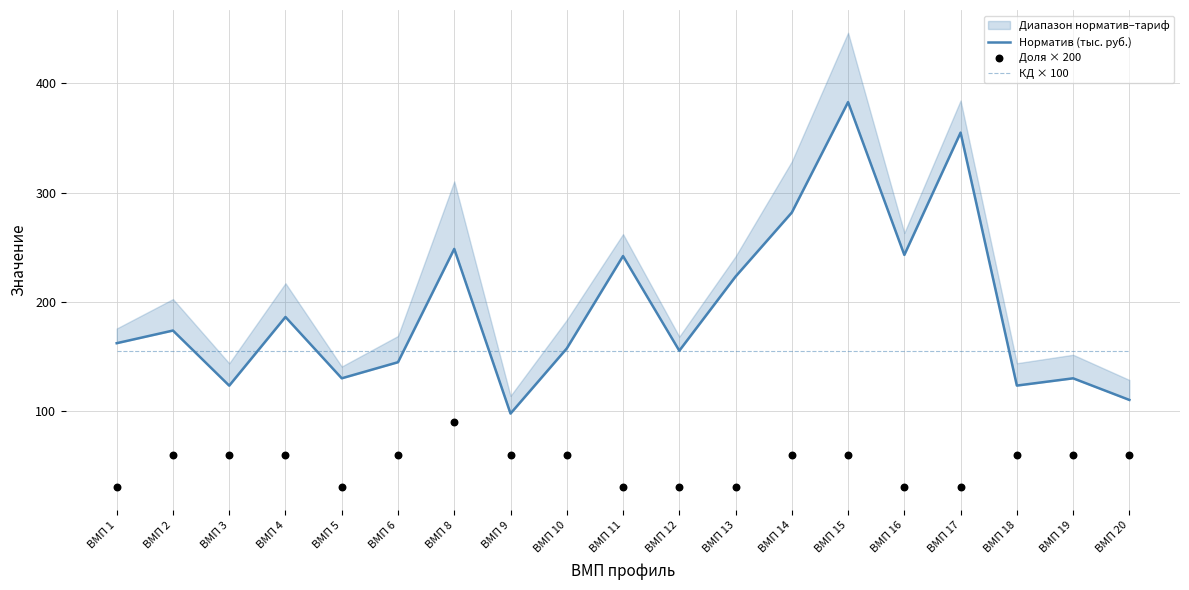

What is the total value across all series at ВМП 17?

540.2